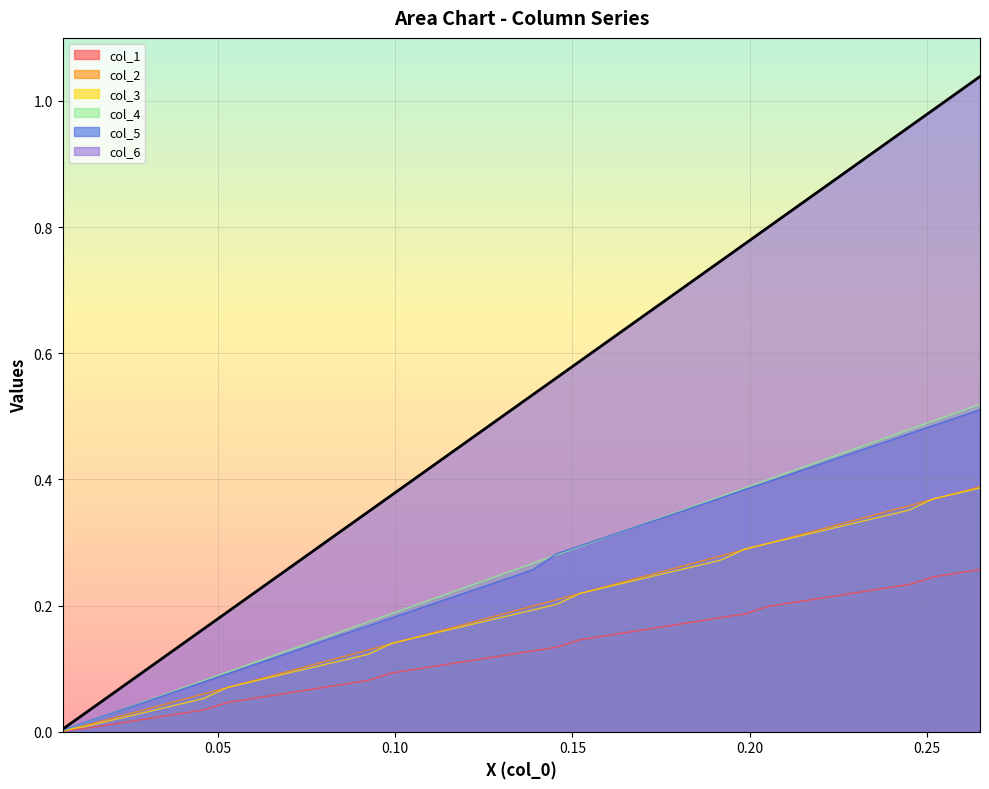

True or false: col_1 and col_3 cross at least once.

False